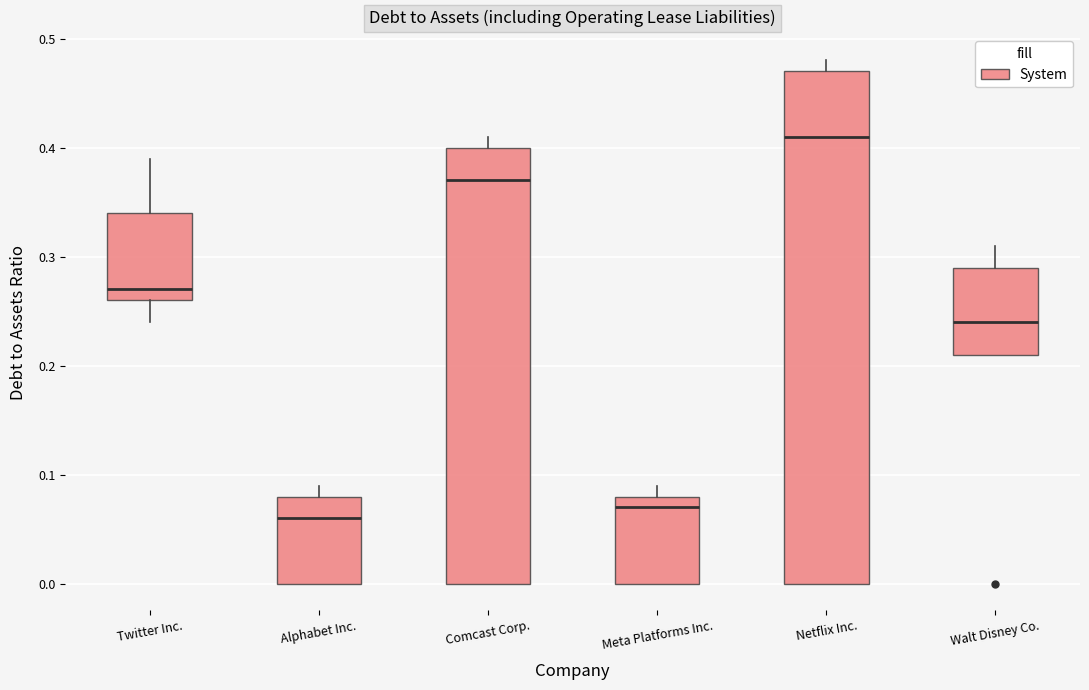

Reading left to right, transcribe this box plot: for each box, give where its median line is, the range the box spans, and where its two whiskers end, as read against the y-axis. The values are not printed on the chart, so give them approximately, as read against the axis.

Twitter Inc.: median 0.27, box 0.26 to 0.34, whiskers 0.24 to 0.39
Alphabet Inc.: median 0.06, box 0.00 to 0.08, whiskers 0.00 to 0.09
Comcast Corp.: median 0.37, box 0.00 to 0.40, whiskers 0.00 to 0.41
Meta Platforms Inc.: median 0.07, box 0.00 to 0.08, whiskers 0.00 to 0.09
Netflix Inc.: median 0.41, box 0.00 to 0.47, whiskers 0.00 to 0.48
Walt Disney Co.: median 0.24, box 0.21 to 0.29, whiskers 0.21 to 0.31